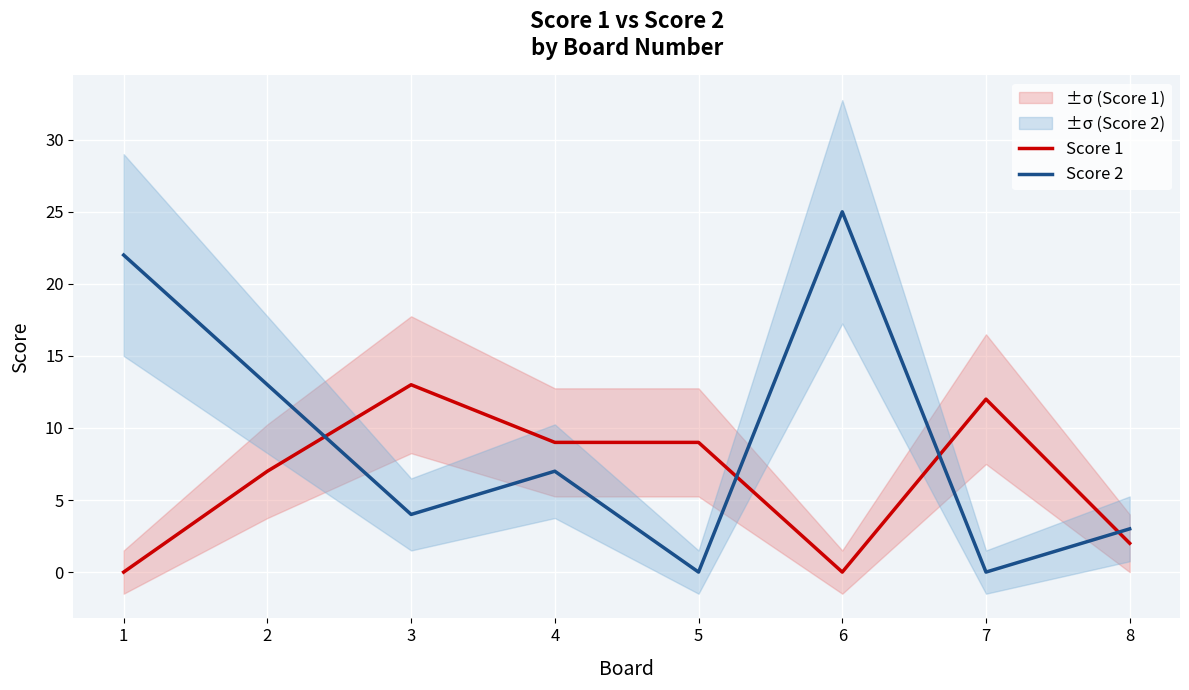

Rank the series at 7 from lowest to highest value.

Score 2, Score 1